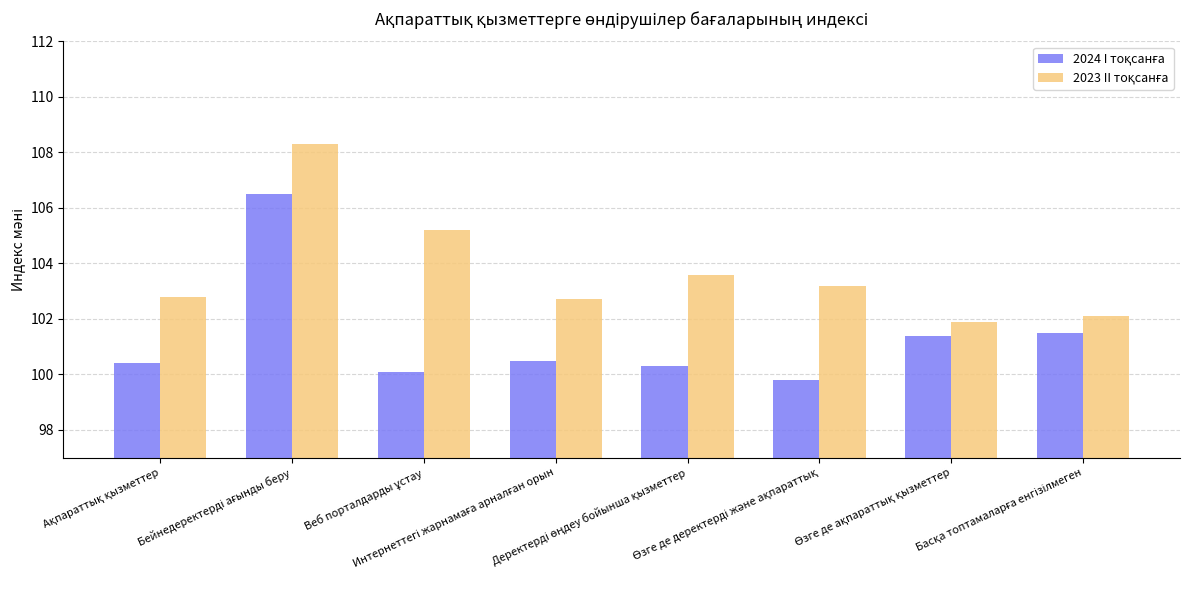

What is the smallest value displayed?

99.8